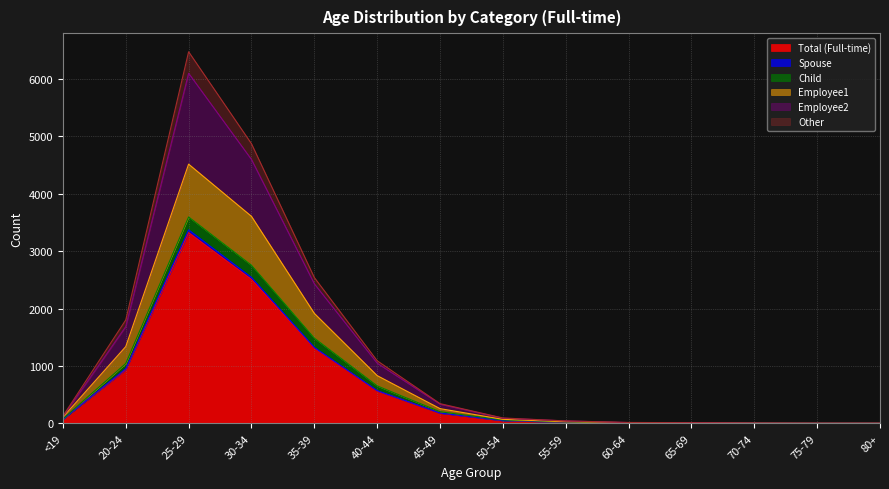

True or false: Other and Spouse cross at least once.

False